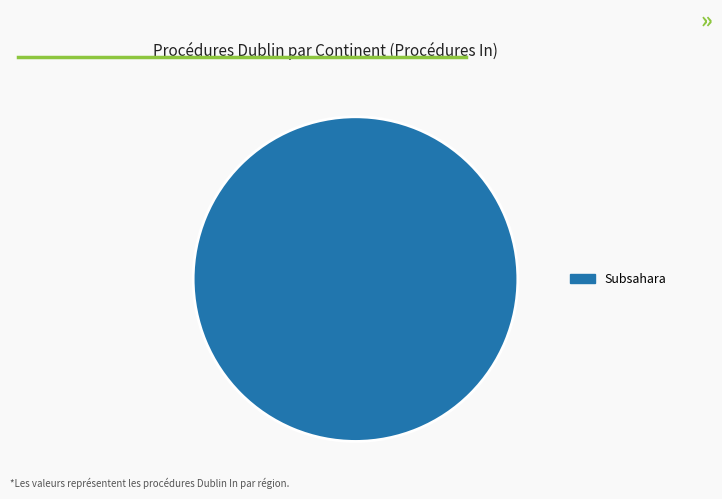

Does Subsahara represent more than half of the total?

Yes